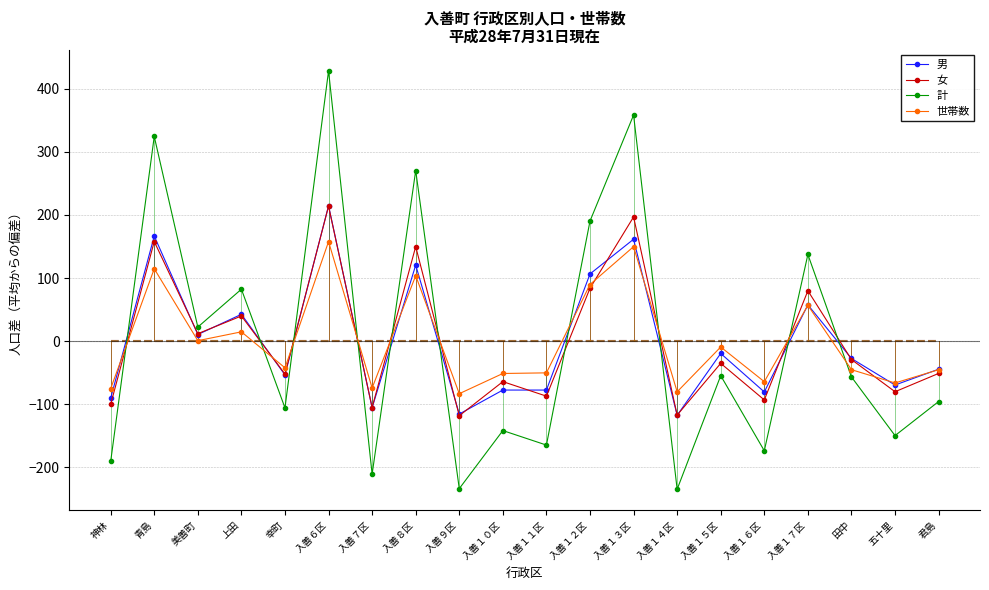

How many intersections are there between 計 and 男?

10